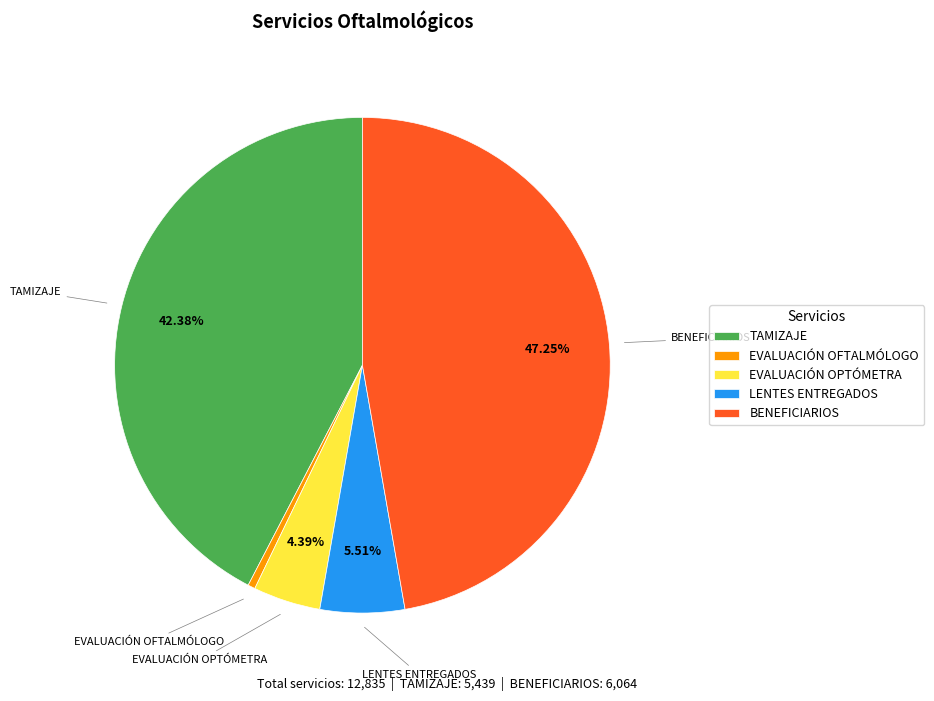

Rank the categories by value from lowest to highest.

EVALUACIÓN OFTALMÓLOGO, EVALUACIÓN OPTÓMETRA, LENTES ENTREGADOS, TAMIZAJE, BENEFICIARIOS